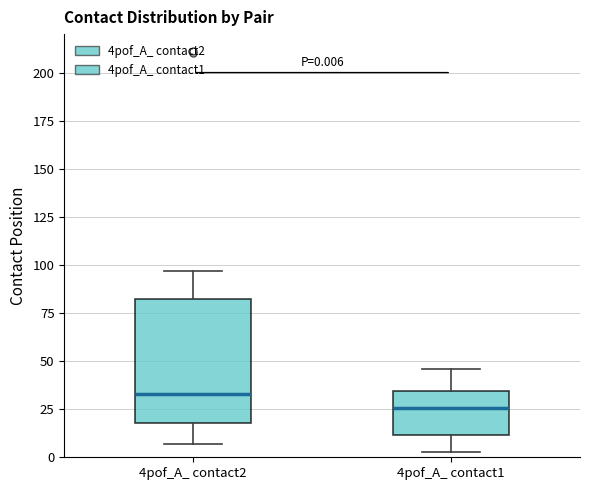

Which box has the highest median line?

4pof_A_ contact2